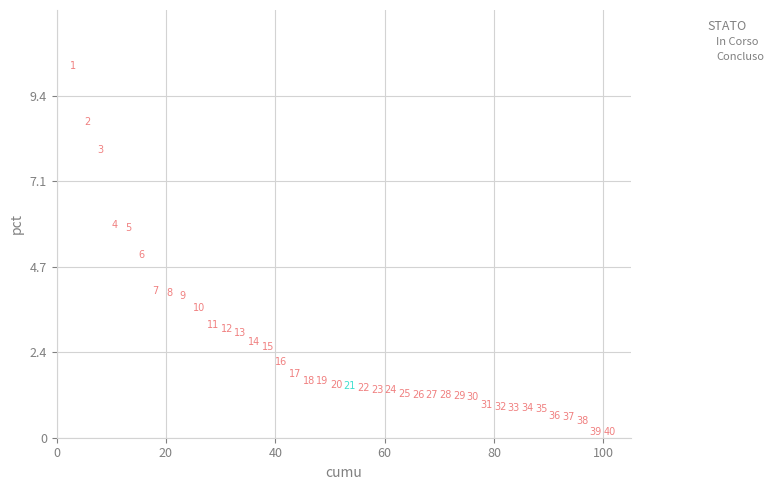

What are all the series names shown in the legend?

In Corso, Concluso